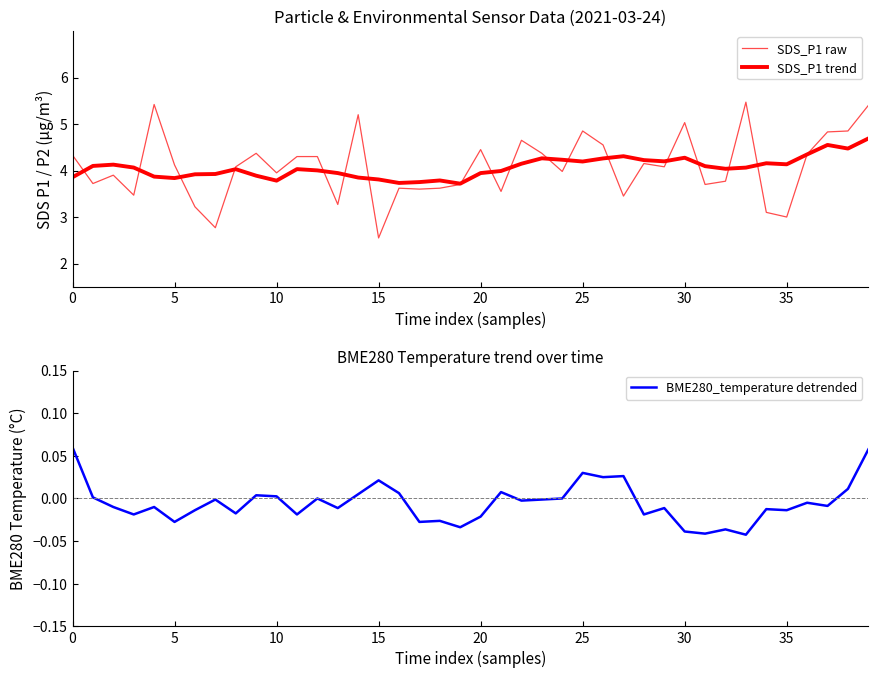

What is the sum of all SDS_P1 trend values?

162.6